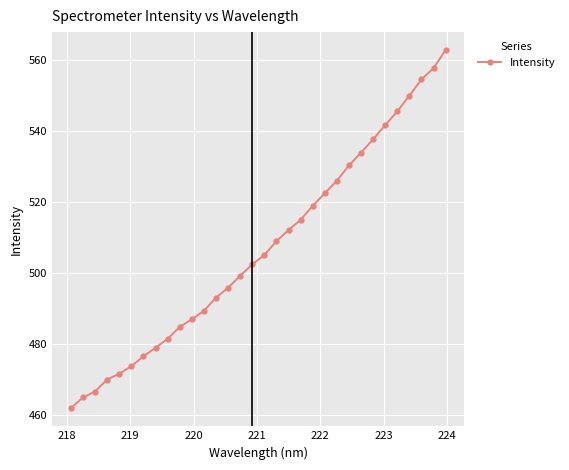

How many series are shown in this chart?

1